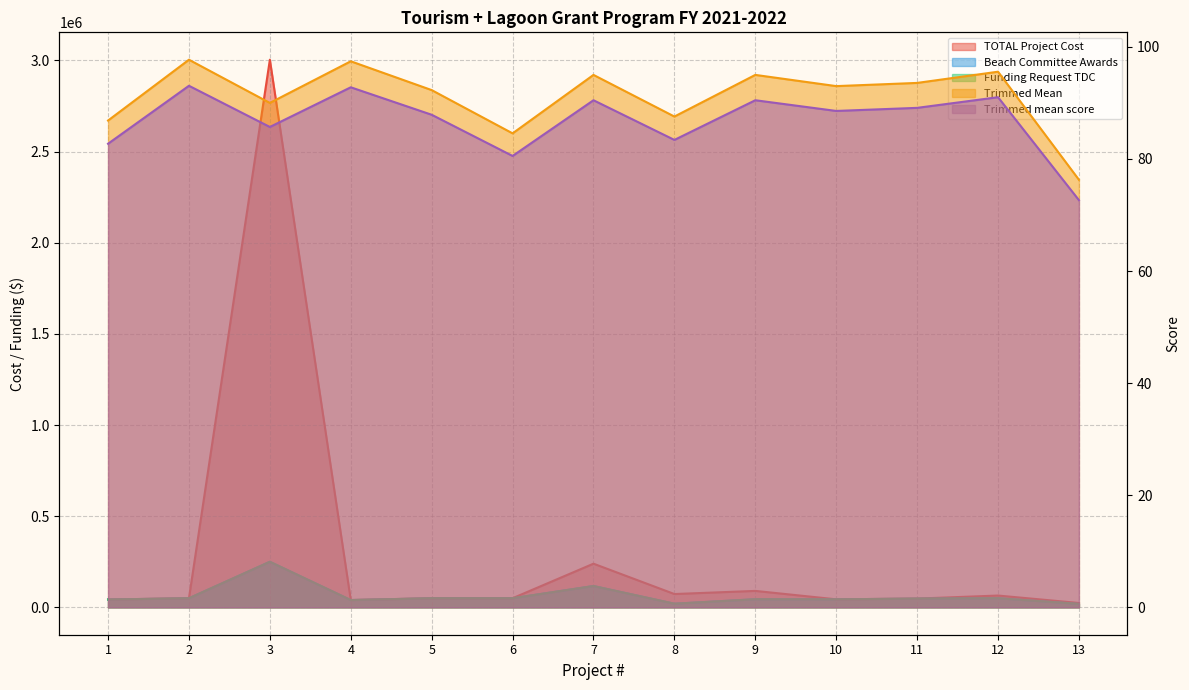

How many interior local peaks does the Funding Request TDC series have?

4